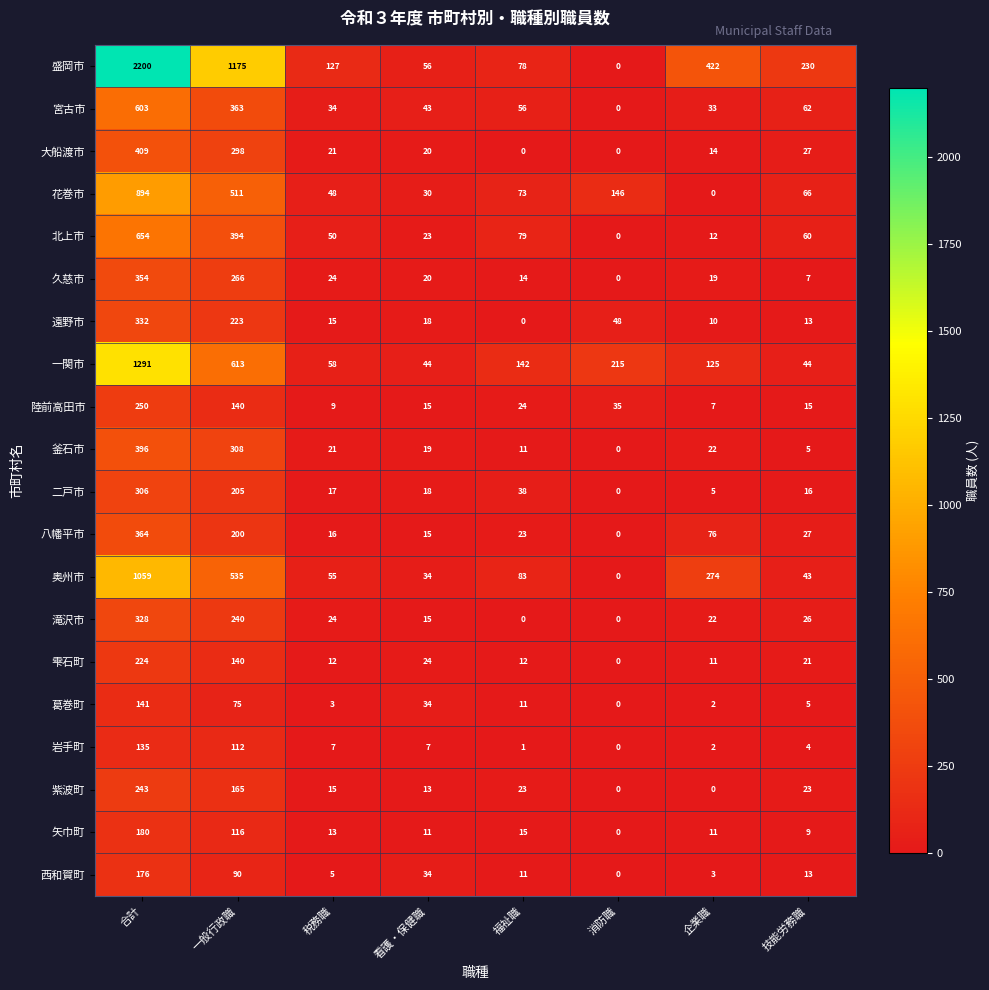

The value of 二戸市 at 税務職 is 29. True or false?

False